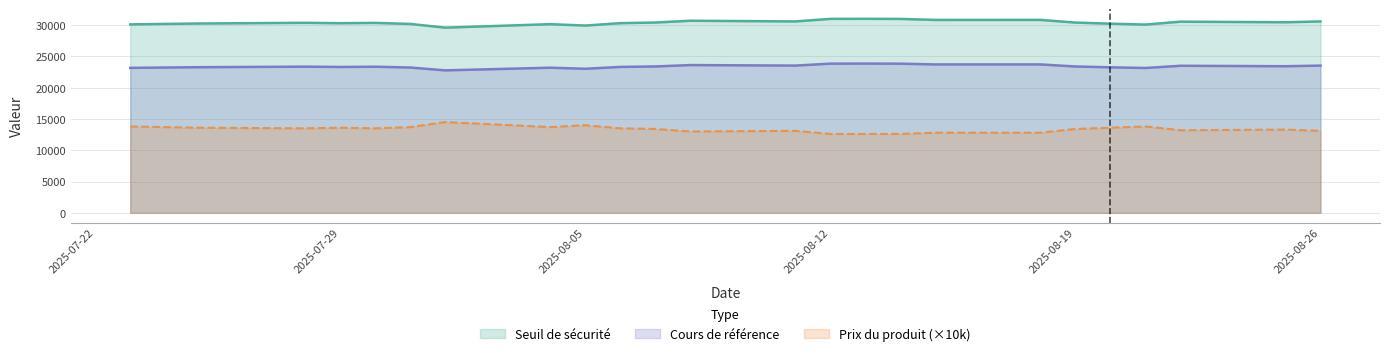

True or false: Cours de référence and Seuil de sécurité cross at least once.

False